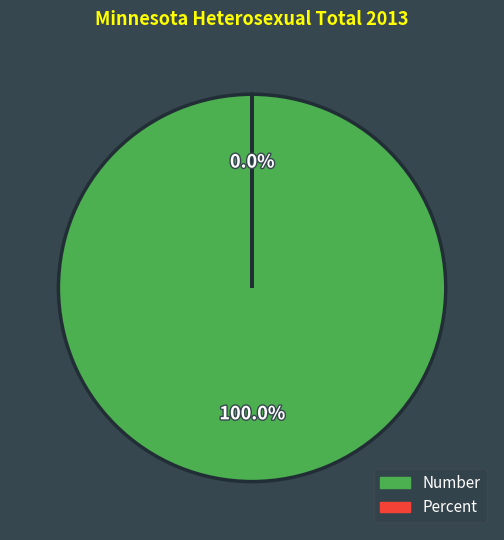

The Percent slice represents 0% of the pie. True or false?

True